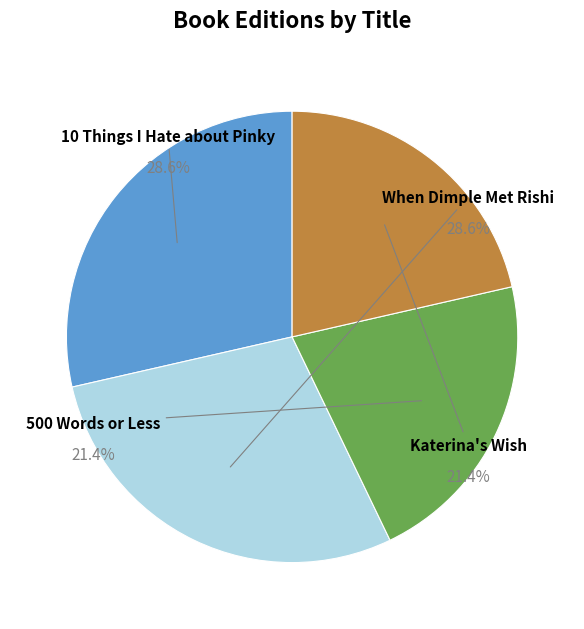

The 500 Words or Less slice represents 21% of the pie. True or false?

True